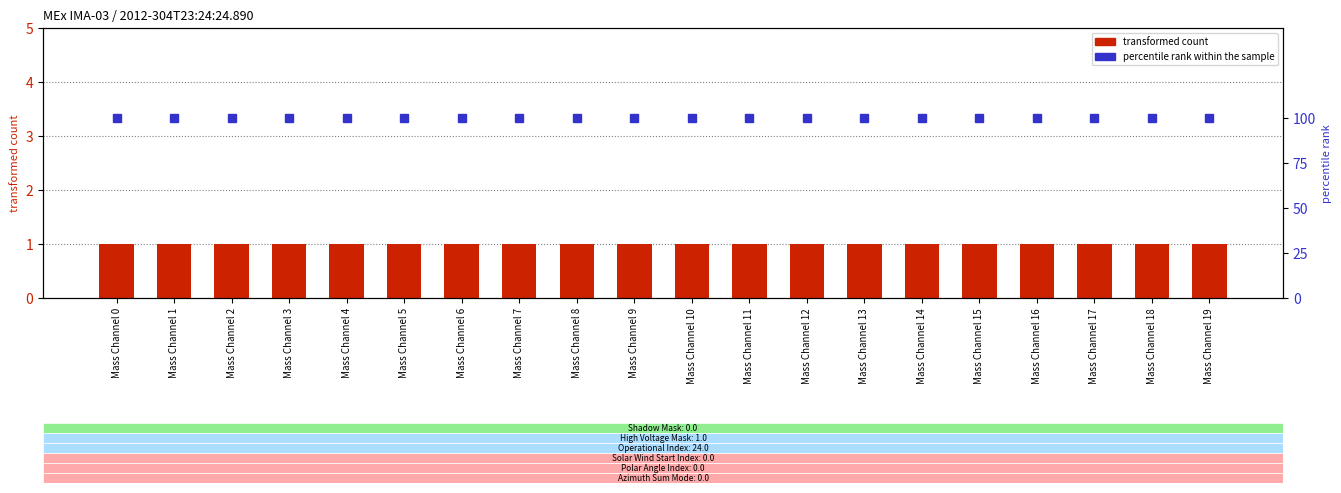

What is the maximum value shown in the chart?

100